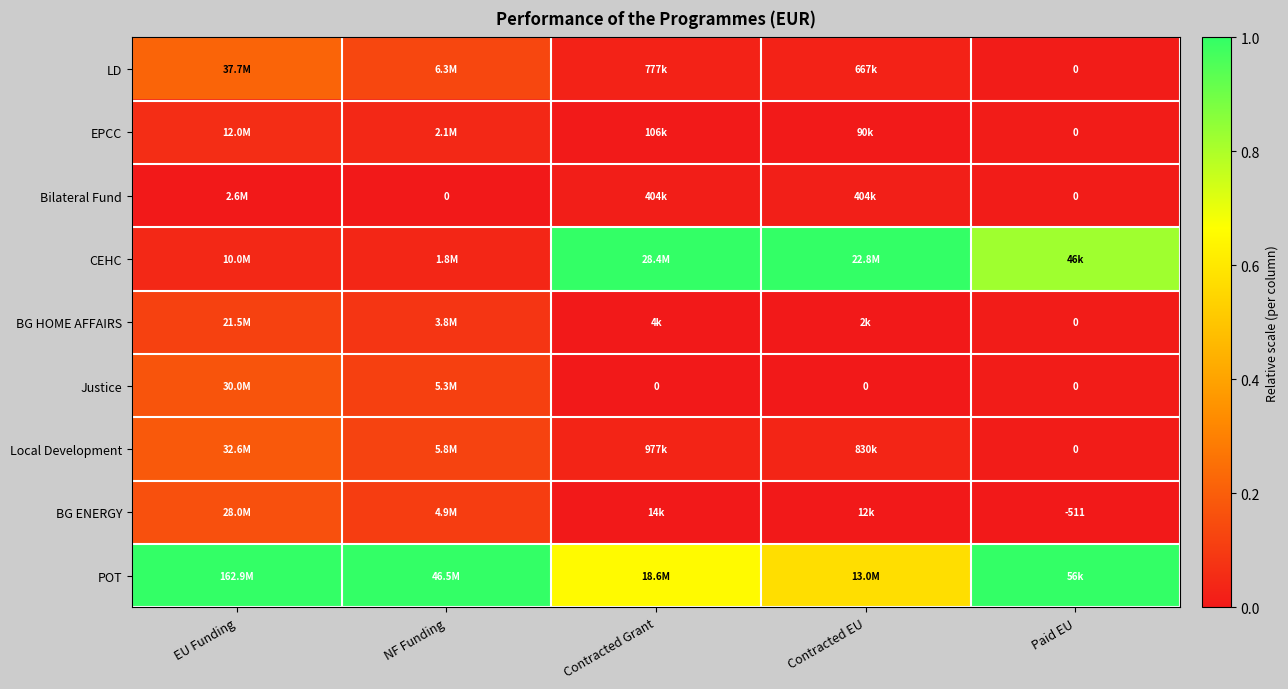

Is the value of Justice at Paid EU greater than the value of BG ENERGY at Paid EU?

Yes